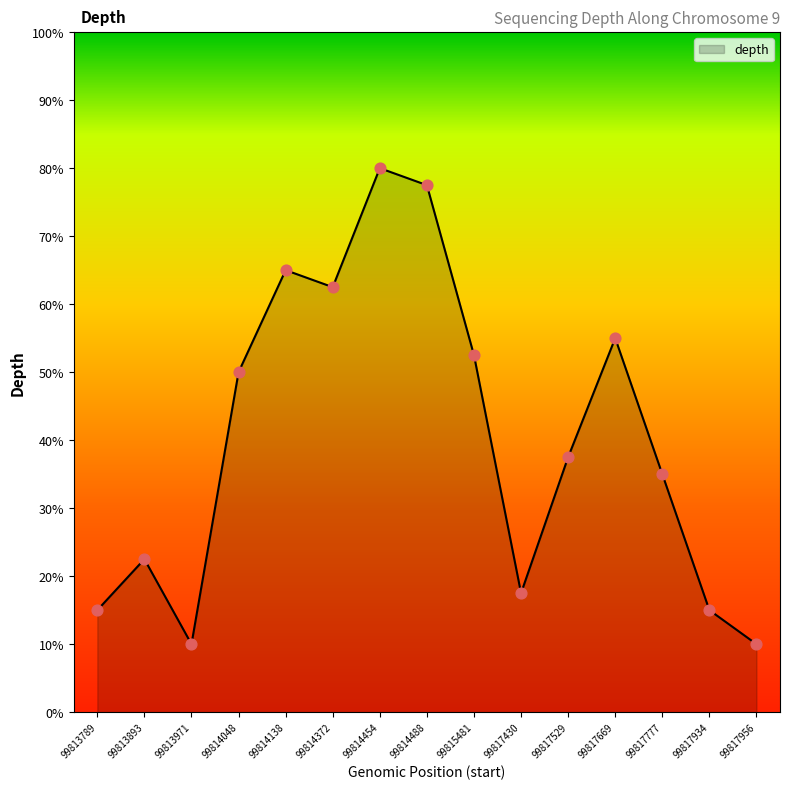

What is the change in value from 99814048 to 99817529?

-12.5